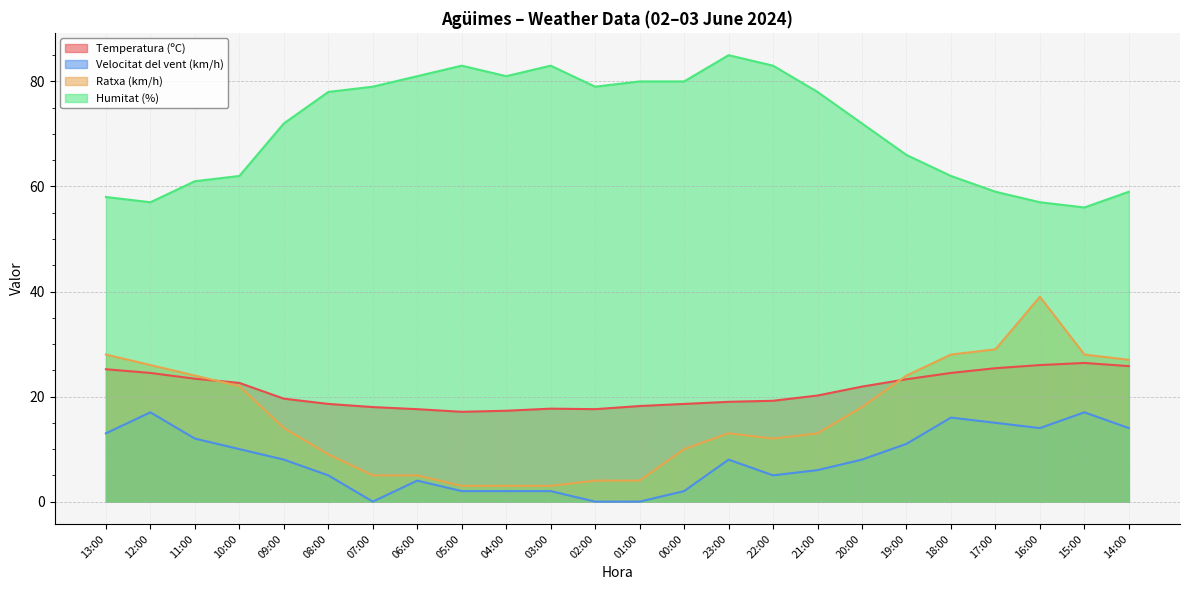

True or false: Humitat (%) and Velocitat del vent (km/h) intersect in this chart.

False